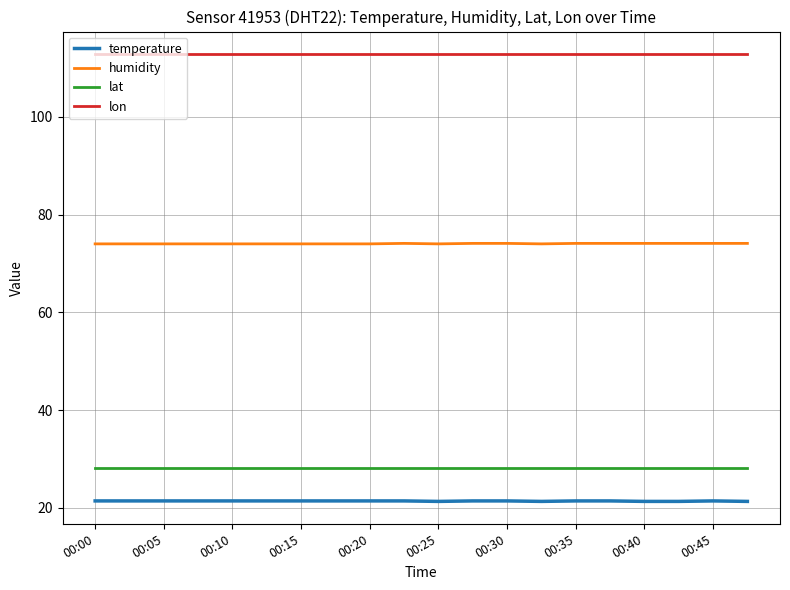

List the series in order of their peak value, lowest first.

temperature, lat, humidity, lon